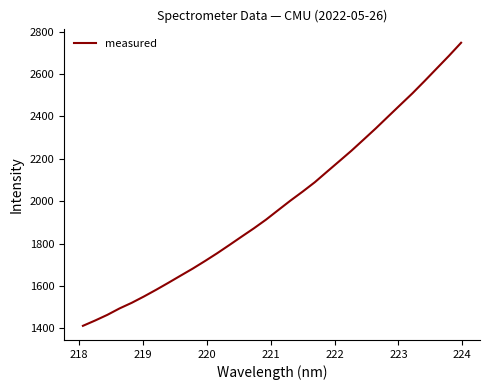

What is the difference between the maximum and minimum values?

1336.6